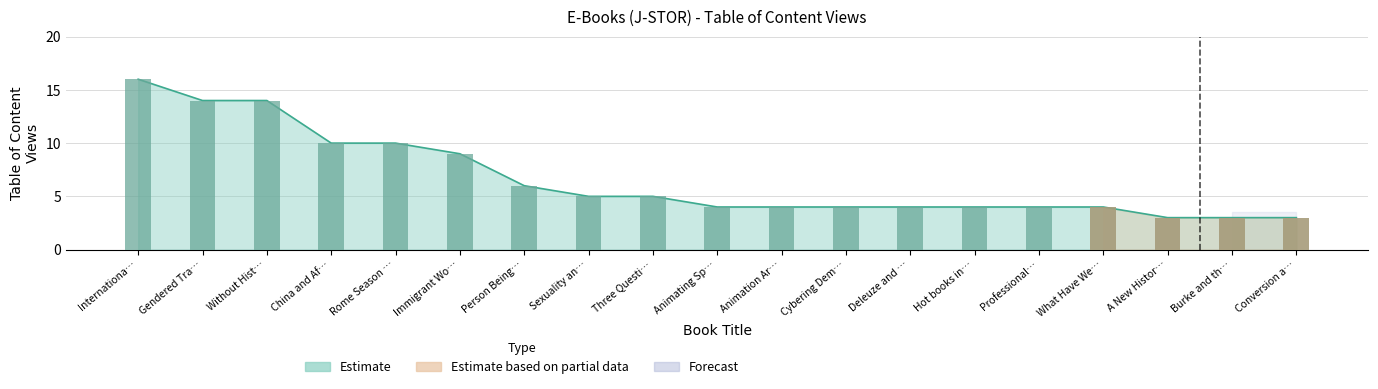

True or false: the data shows 7 at Hot books in….

False